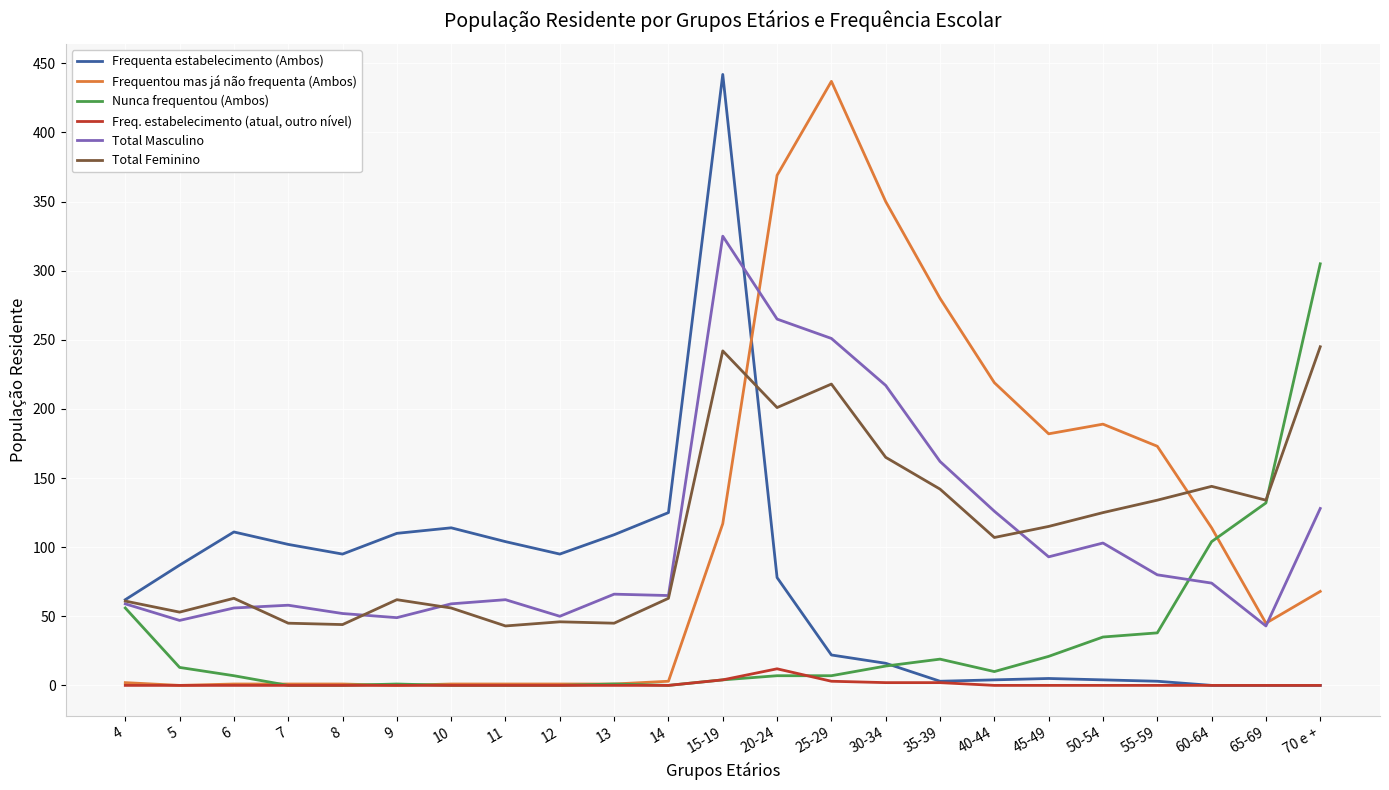

Which series changed the most between 60-64 and 65-69?

Frequentou mas já não frequenta (Ambos)